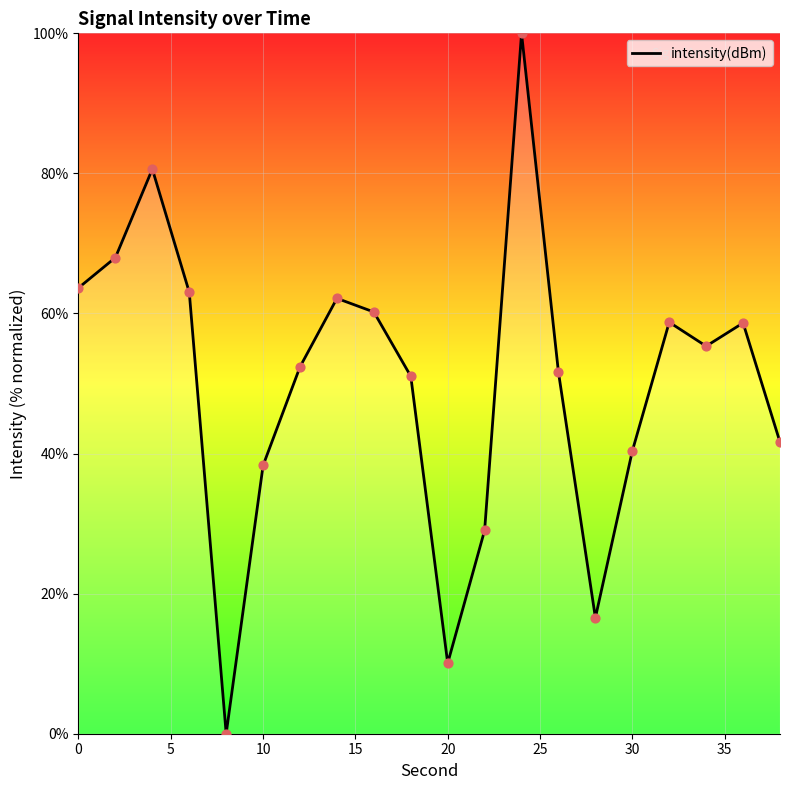

What is the maximum value shown in the chart?

100.0